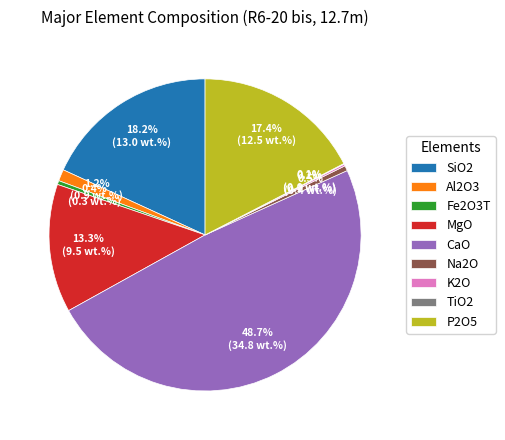

True or false: Fe2O3T accounts for 12% of the total.

False